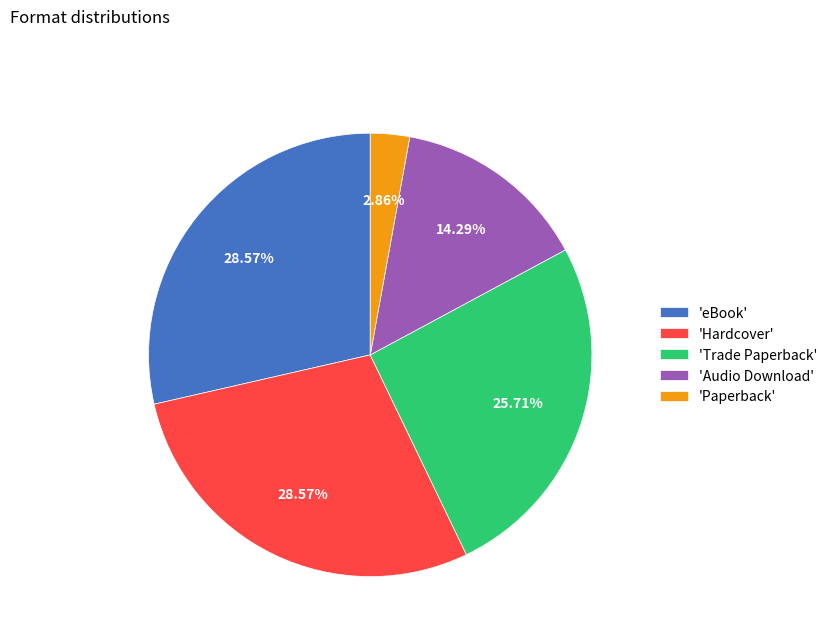

Is the sum of 'eBook' and 'Paperback' greater than half?

No